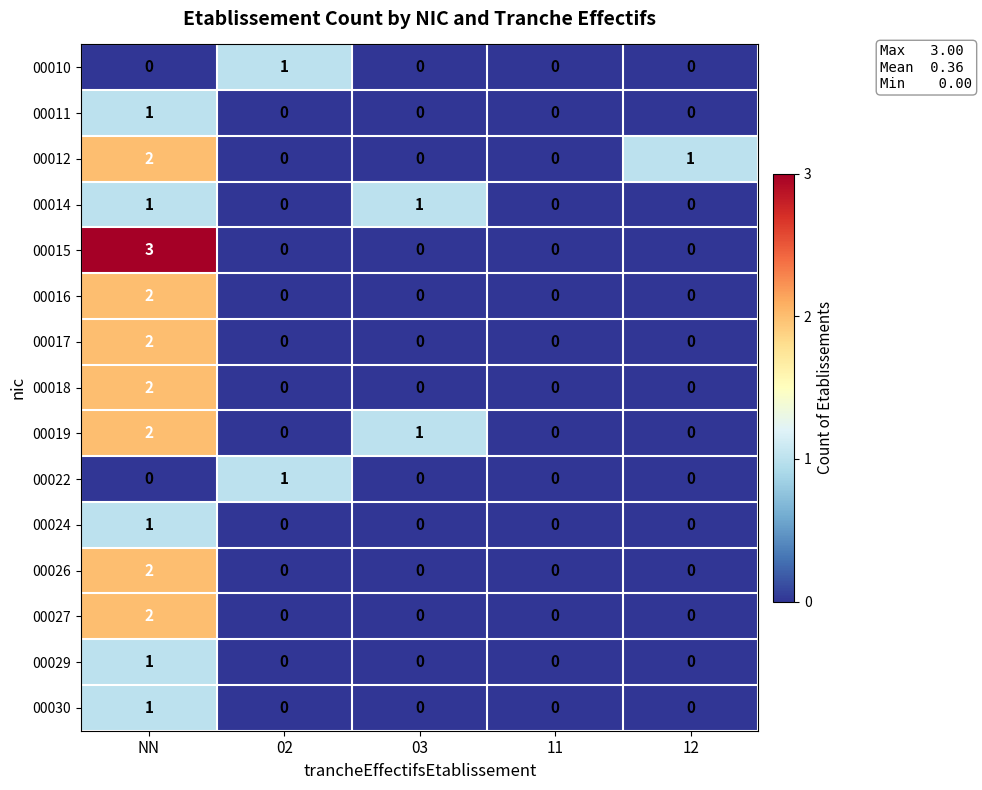

Count the 00017 values in the range 0 to 1.

4